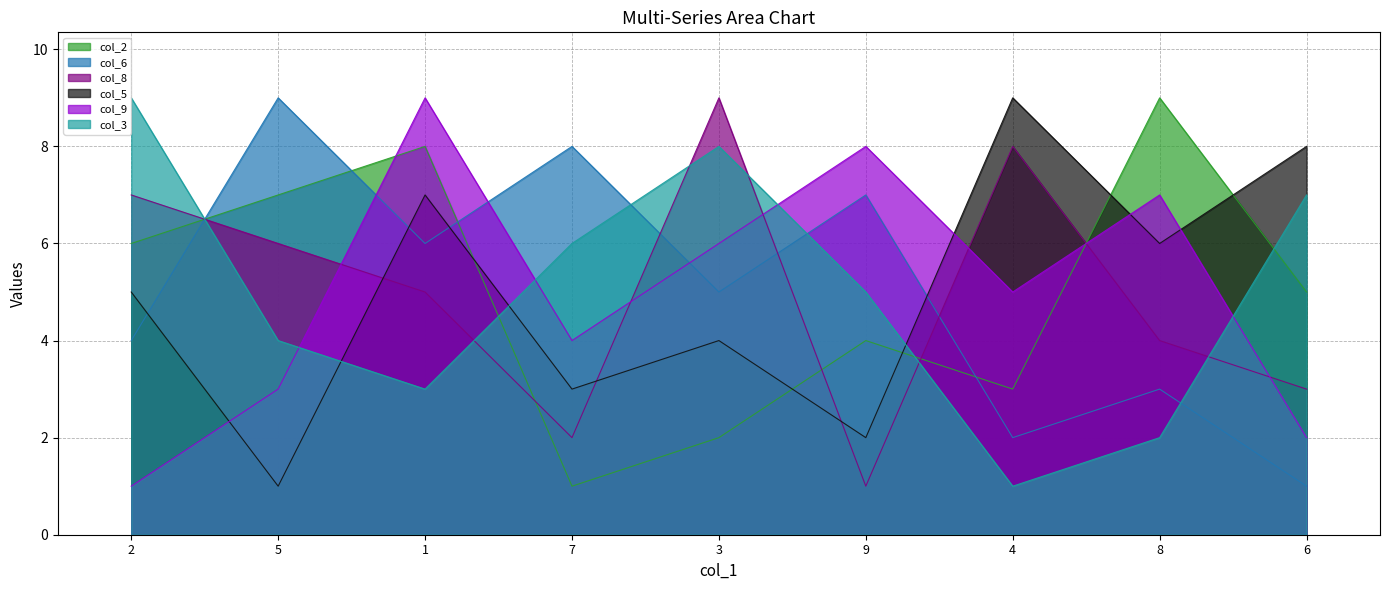

Does the chart have visible grid lines?

Yes